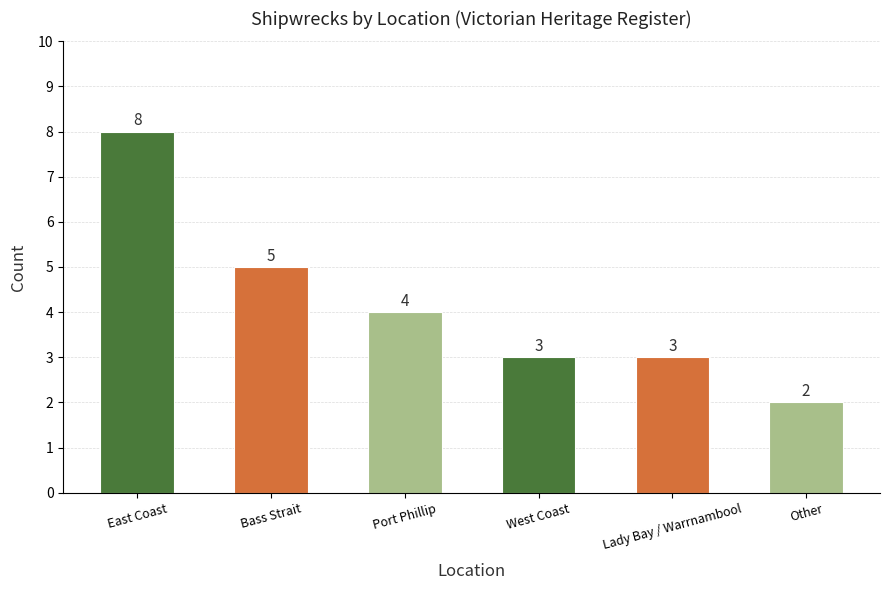

How many bars are there in total?

6